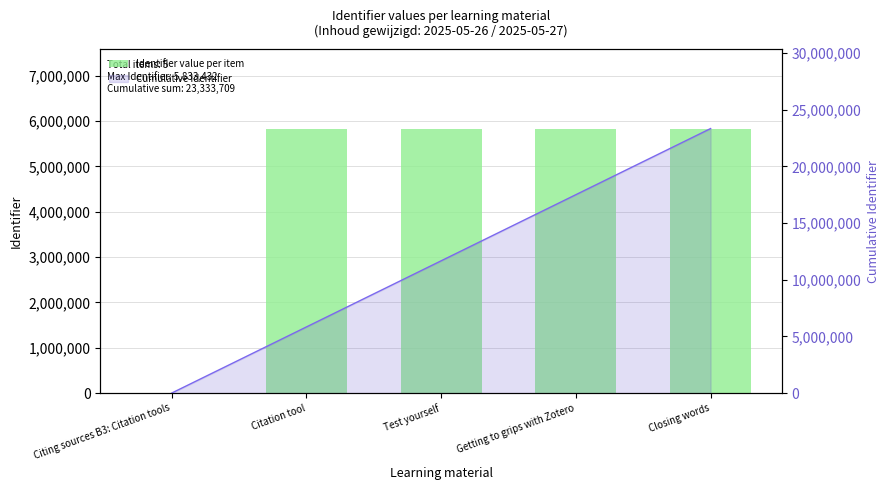

Reading left to right, extract all data points from this chart.

Identifier value per item: 0	5833421	5833426	5833430	5833432
Cumulative Identifier line: 0	5833421	11666847	17500277	23333709